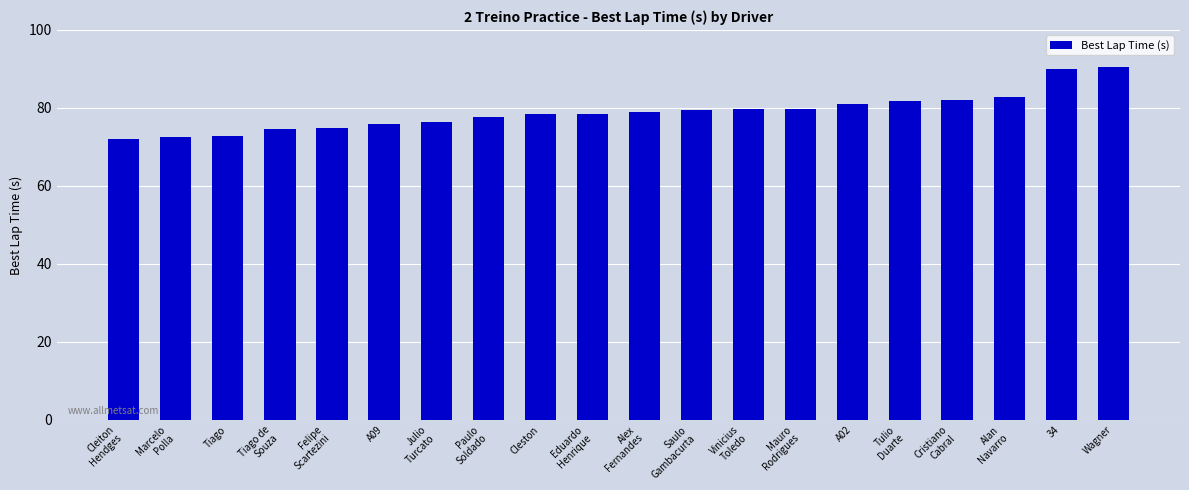

The chart shows a value of 113.8 at Vinicius
Toledo. True or false?

False